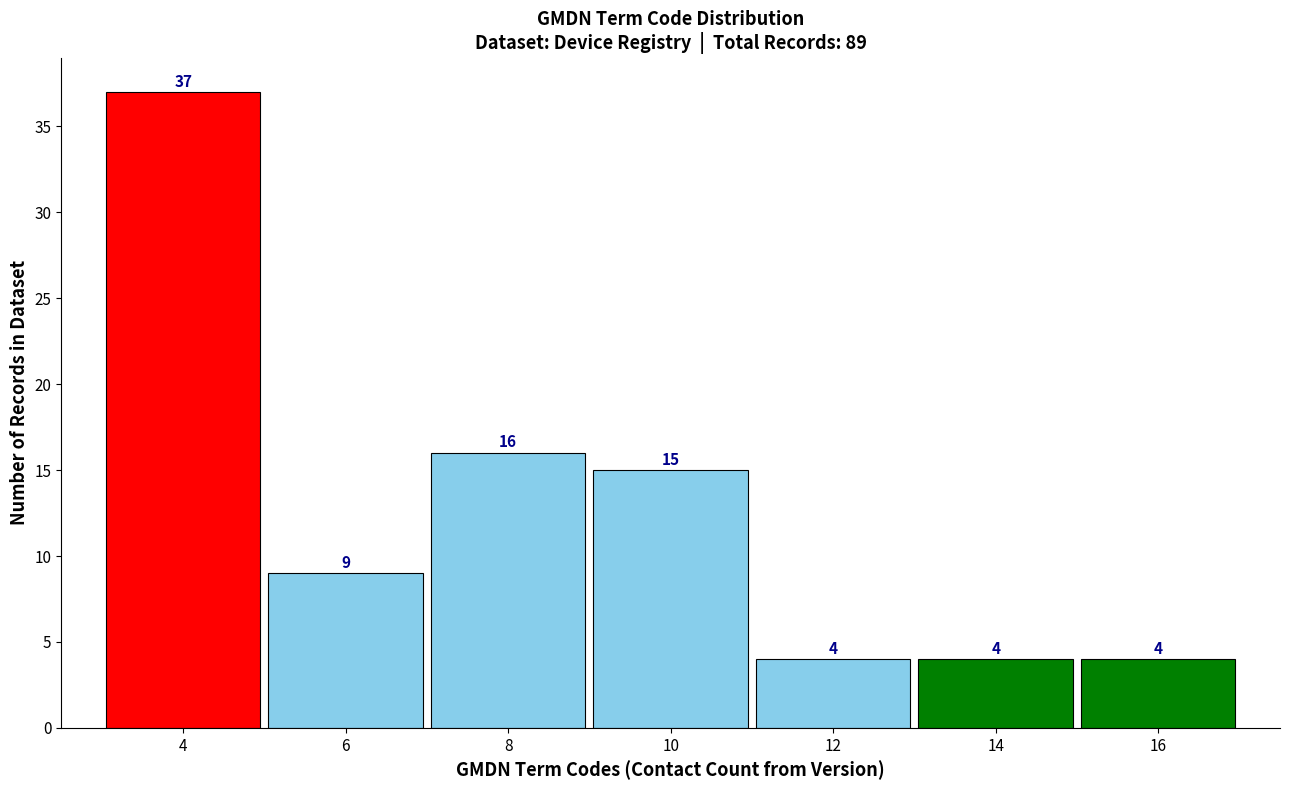

Reading left to right, what are all the values shown in this chart?

4=37	6=9	8=16	10=15	12=4	14=4	16=4